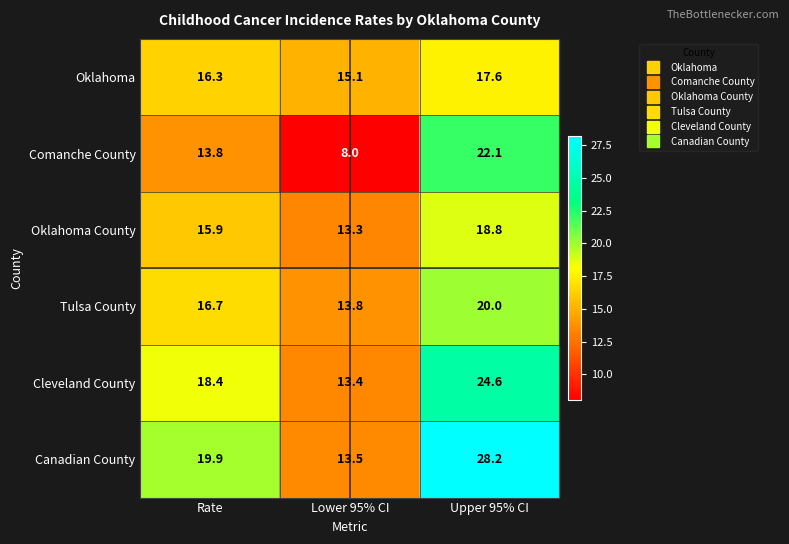

What is the spread (max minus min) of values at Upper 95% CI?

10.6